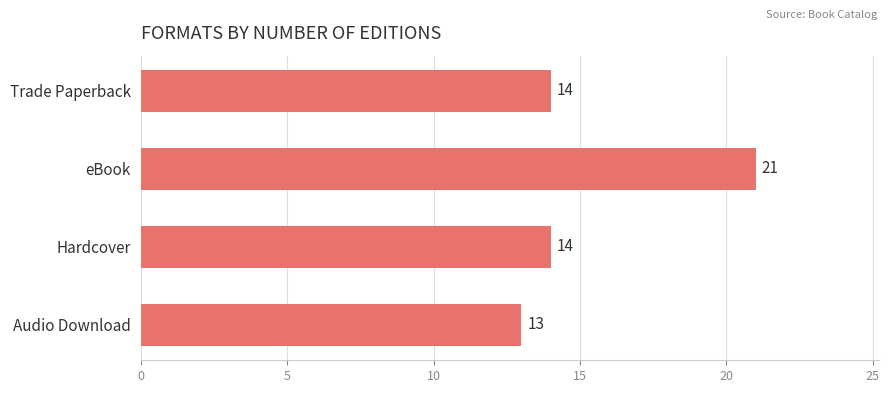

What is the average value?

16